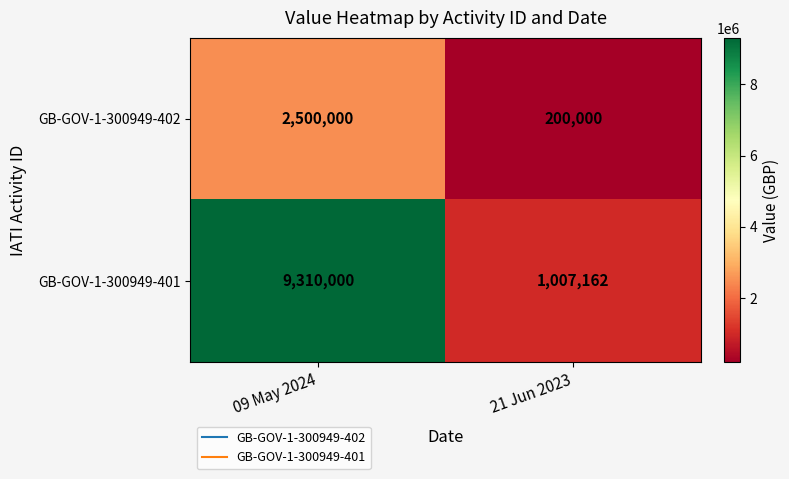

What is the difference between the maximum and minimum values in the GB-GOV-1-300949-402 series?

2300000